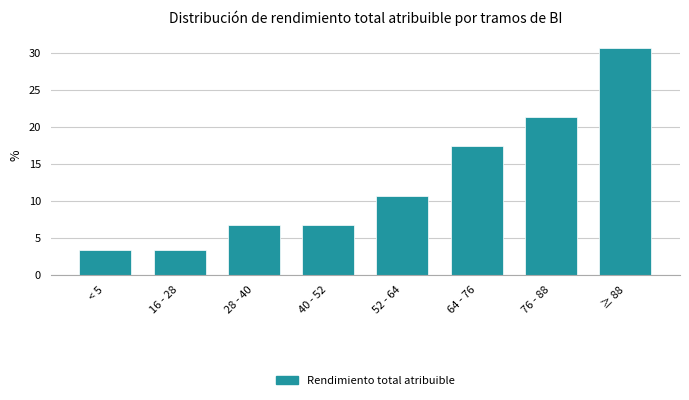

Reading left to right, what are all the values shown in this chart?

3.3	3.3	6.7	6.7	10.7	17.3	21.3	30.7